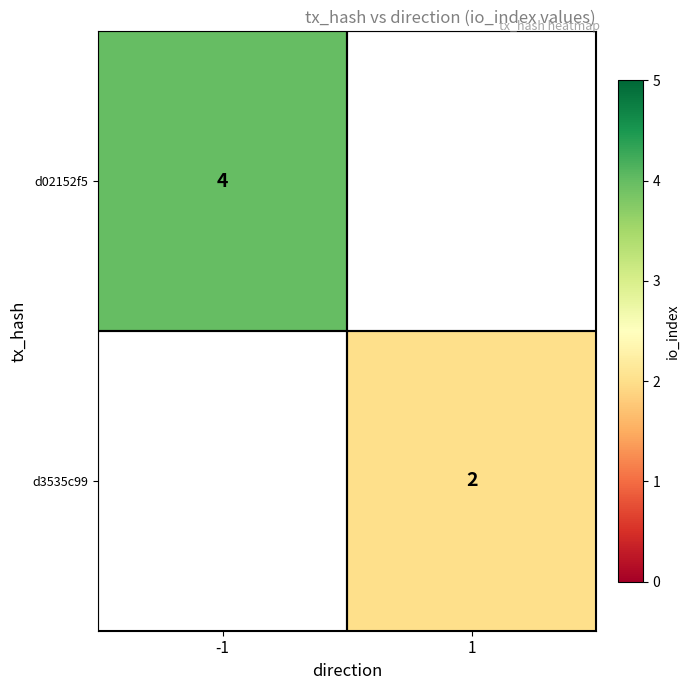

Is it true that d02152f5 equals 4 at -1?

True